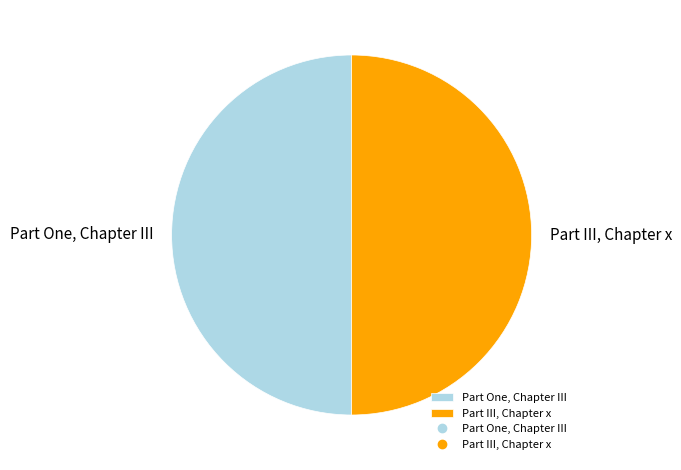

True or false: Part III, Chapter x accounts for 50% of the total.

True